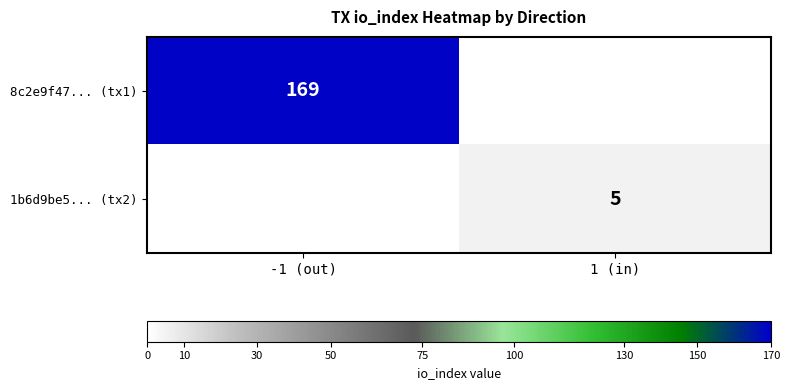

The 1b6d9be5... (tx2) series shows 5 at 1 (in). True or false?

True